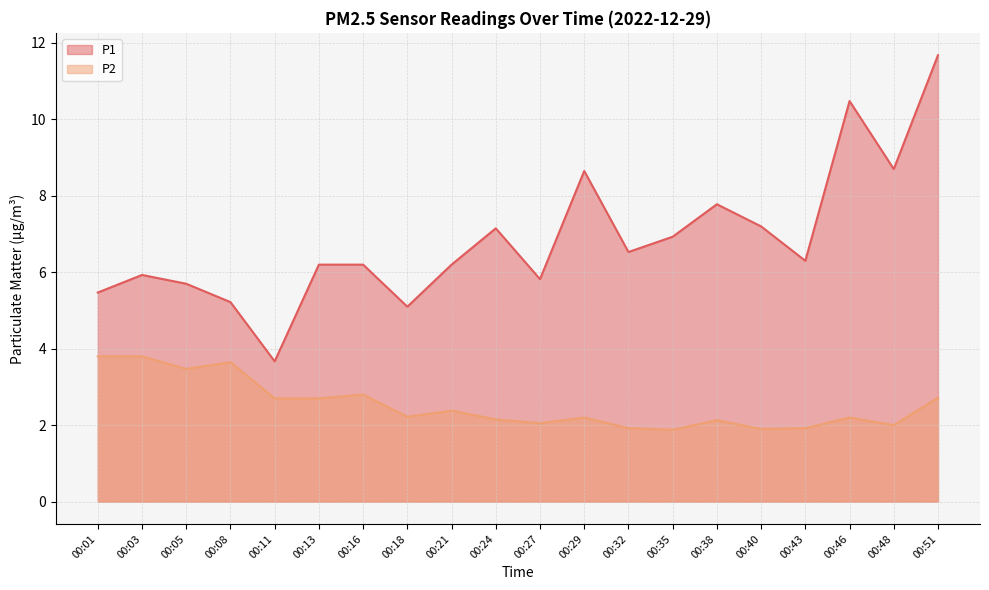

Rank the series at 00:51 from highest to lowest value.

P1, P2